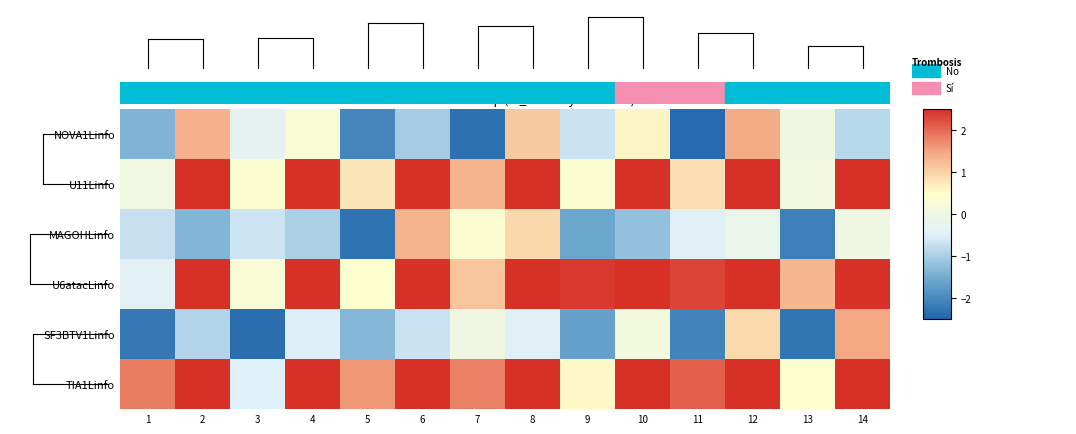

Reading left to right, extract all data points from this chart.

NOVA1Linfo: 1=-1.4	2=1.4	3=-0.3	4=0.3	5=-2.0	6=-1.0	7=-2.3	8=1.1	9=-0.7	10=0.6	11=-2.4	12=1.4	13=-0.0	14=-0.9
U11Linfo: 1=0.0	2=13.1	3=0.4	4=14.1	5=0.8	6=13.4	7=1.3	8=12.9	9=0.4	10=13.6	11=0.9	12=14.9	13=0.1	14=14.0
MAGOHLinfo: 1=-0.7	2=-1.4	3=-0.7	4=-1.0	5=-2.3	6=1.3	7=0.4	8=0.9	9=-1.6	10=-1.2	11=-0.4	12=-0.2	13=-2.1	14=-0.0
U6atacLinfo: 1=-0.4	2=15.2	3=0.3	4=14.5	5=0.4	6=14.1	7=1.1	8=13.1	9=2.4	10=14.8	11=2.3	12=15.2	13=1.3	14=15.3
SF3BTV1Linfo: 1=-2.2	2=-0.9	3=-2.4	4=-0.5	5=-1.3	6=-0.7	7=-0.0	8=-0.4	9=-1.7	10=0.1	11=-2.1	12=0.9	13=-2.3	14=1.5
TIA1Linfo: 1=1.8	2=13.1	3=-0.5	4=14.9	5=1.6	6=14.7	7=1.8	8=12.7	9=0.6	10=12.8	11=2.1	12=14.4	13=0.5	14=12.7